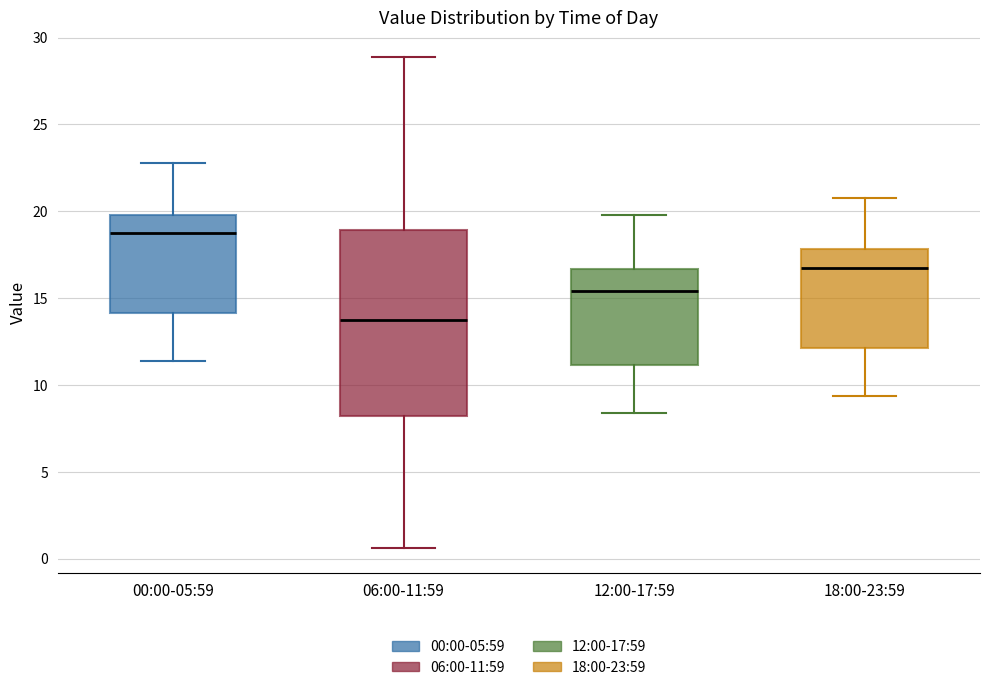

Which box is the tallest, from its lower edge to its upper edge?

06:00-11:59